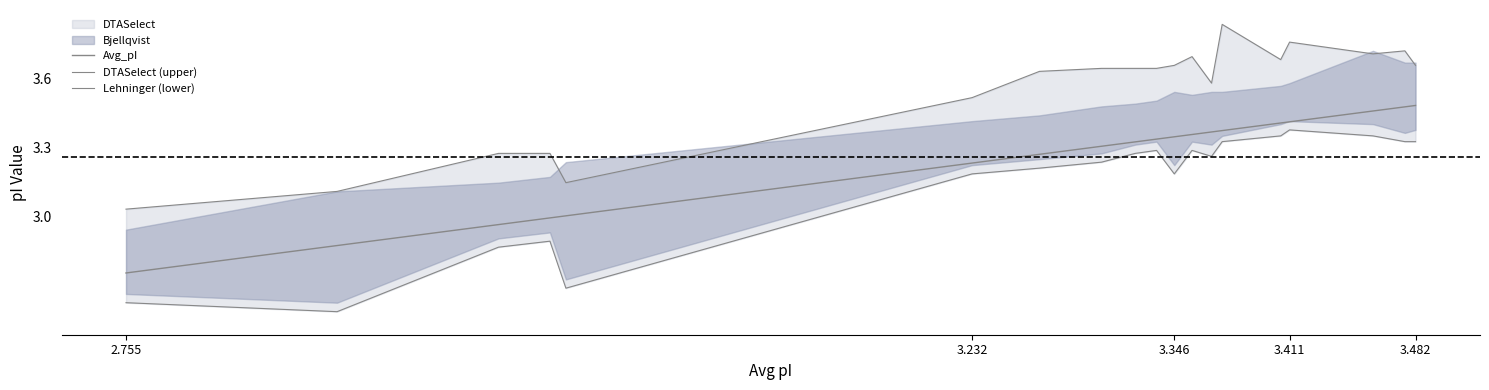

List the series in order of their overall mean, highest first.

DTASelect (upper), Avg_pI, Lehninger (lower)